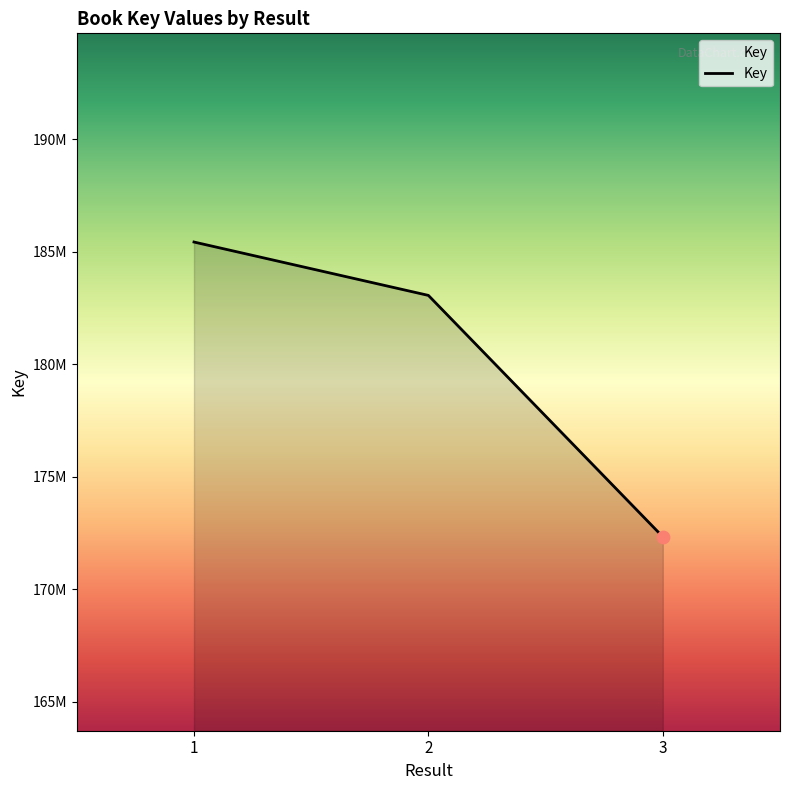

What is the change in value from 2 to 3?

-10723793